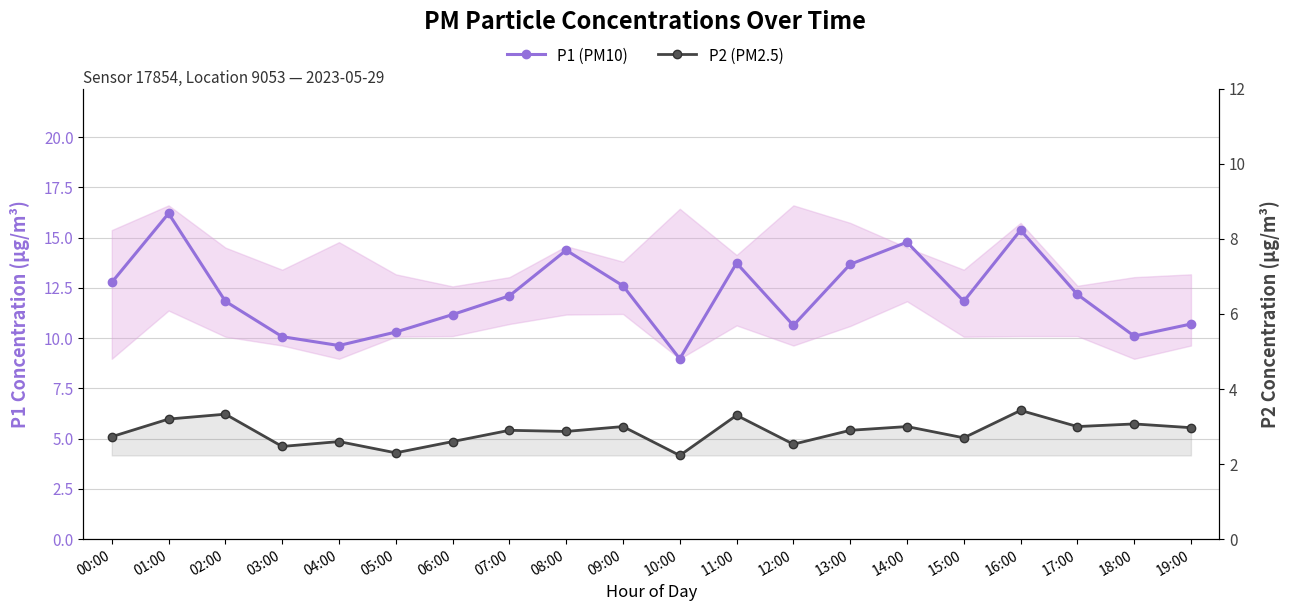

Rank the series by their maximum value, from highest to lowest.

P1 (PM10), P2 (PM2.5)